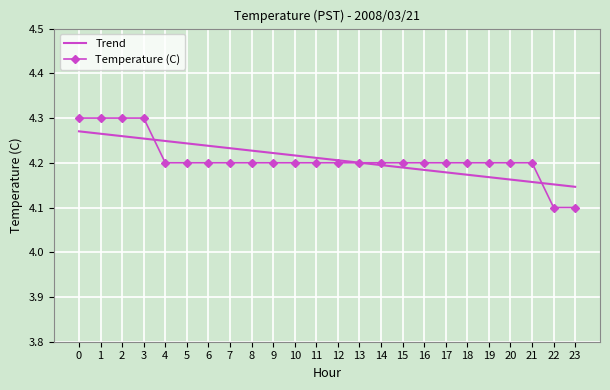

Is the value of Temperature (C) at 6 greater than the value of Trend at 20?

Yes